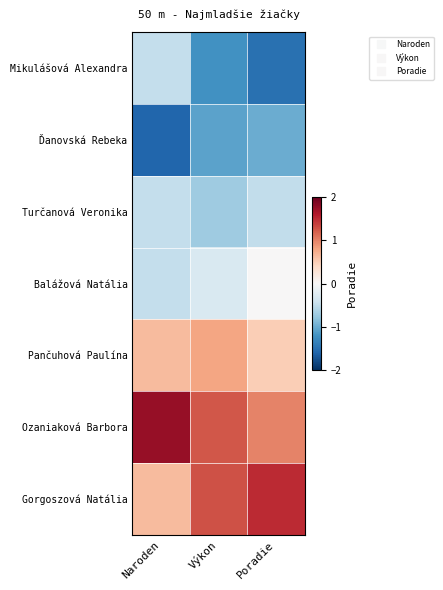

Reading left to right, transcribe all the data shown in this chart.

Mikulášová Alexandra: Naroden=-0.5	Výkon=-1.2	Poradie=-1.5
Ďanovská Rebeka: Naroden=-1.6	Výkon=-1.1	Poradie=-1.0
Turčanová Veronika: Naroden=-0.5	Výkon=-0.7	Poradie=-0.5
Balážová Natália: Naroden=-0.5	Výkon=-0.3	Poradie=0.0
Pančuhová Paulína: Naroden=0.6	Výkon=0.8	Poradie=0.5
Ozaniaková Barbora: Naroden=1.7	Výkon=1.2	Poradie=1.0
Gorgoszová Natália: Naroden=0.6	Výkon=1.3	Poradie=1.5